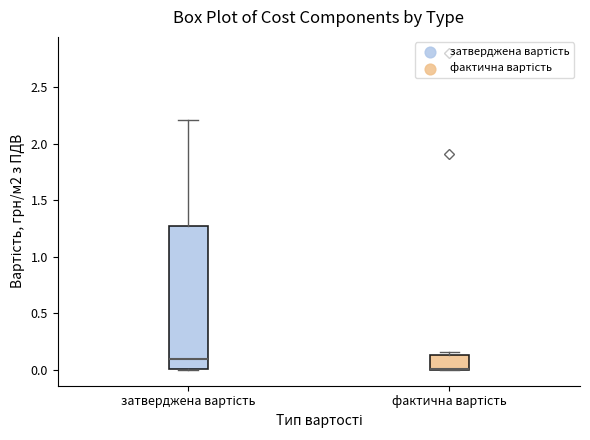

Comparing the boxes themselves (not the whiskers), which one is the tallest?

затверджена вартість